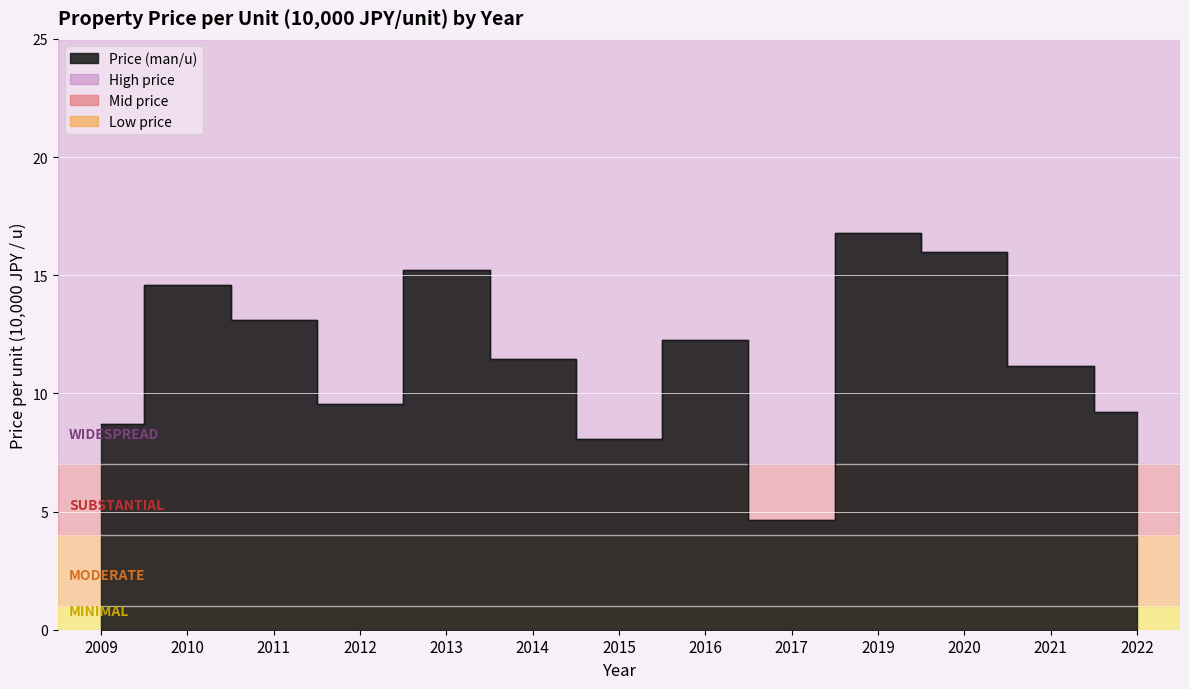

What is the value of the Low price point at the 5th from the left?

5.7